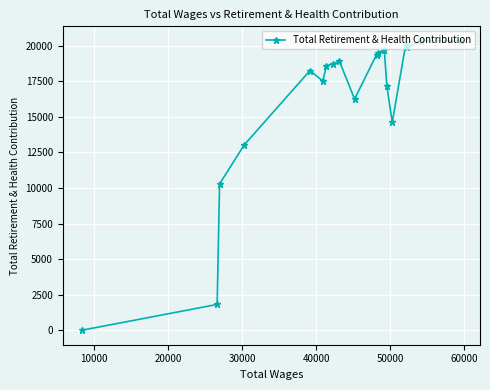

What is the greatest value displayed?

20339